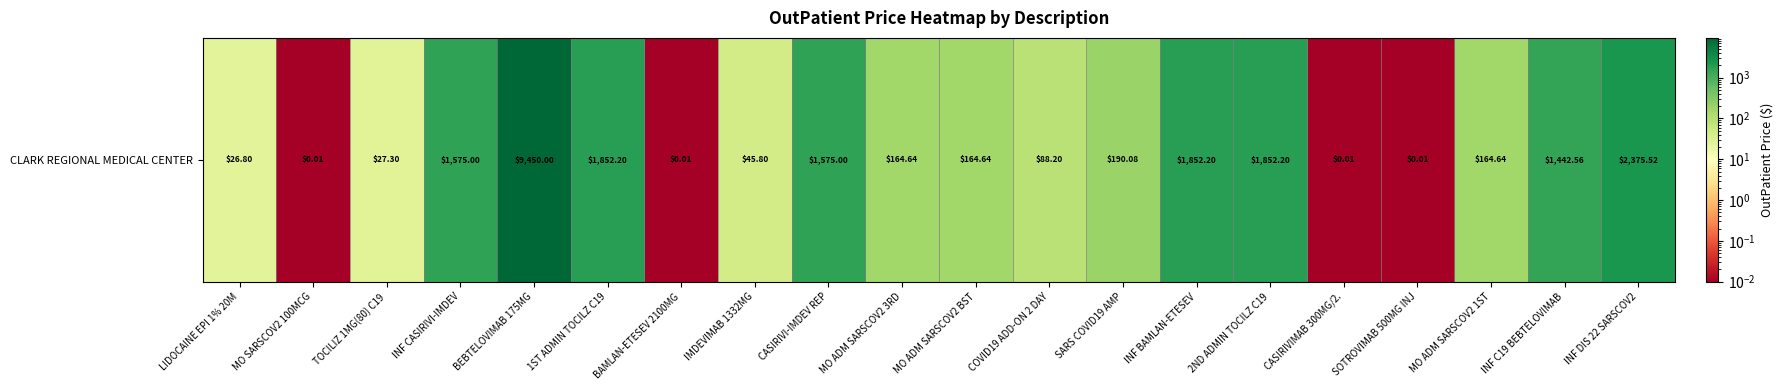

Reading left to right, what are all the values shown in this chart?

26.8	0.0	27.3	1575.0	9450.0	1852.2	0.0	45.8	1575.0	164.6	164.6	88.2	190.1	1852.2	1852.2	0.0	0.0	164.6	1442.6	2375.5